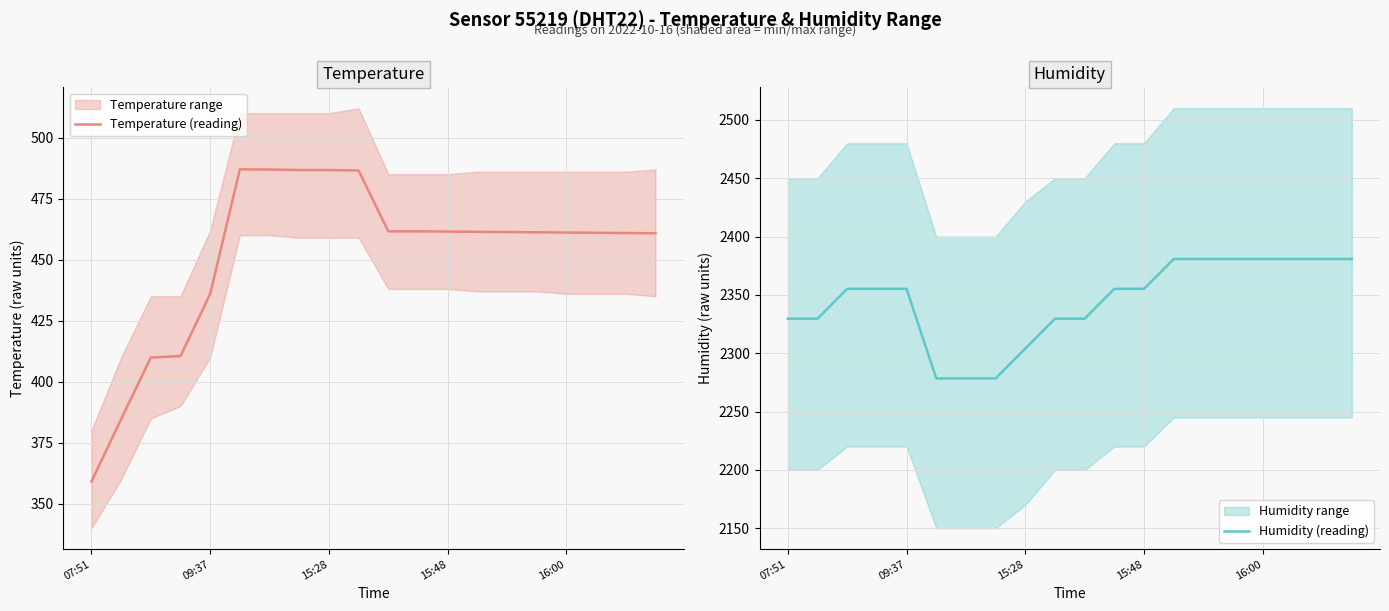

What is the sum of all Humidity (reading) values?

46899.2